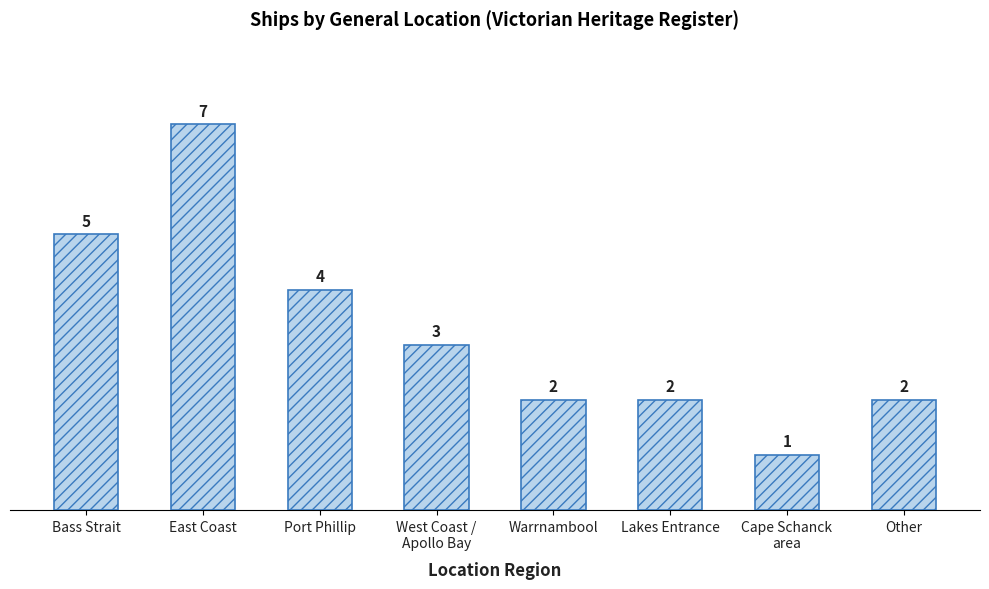

What is the change in value from Bass Strait to Other?

-3